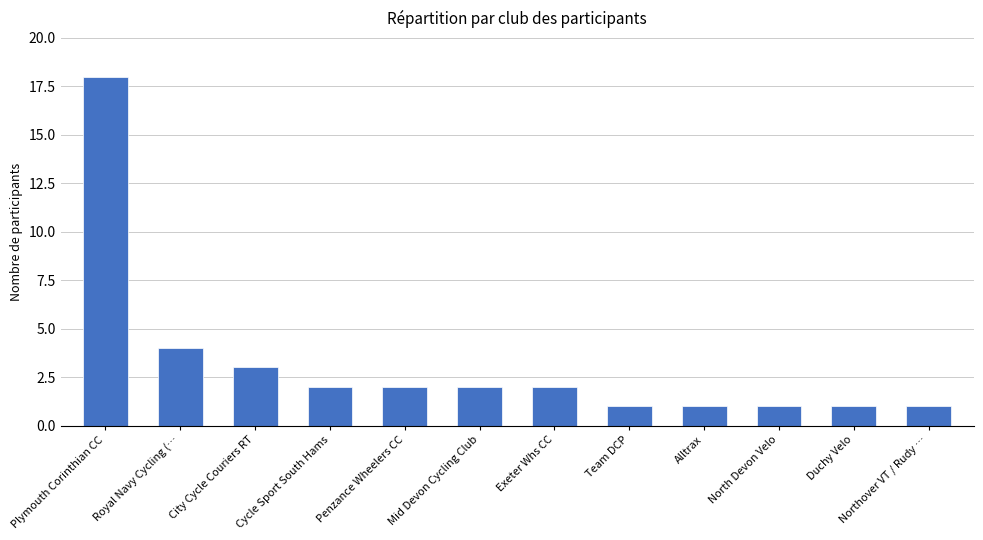

Reading left to right, what are all the values shown in this chart?

Plymouth Corinthian CC=18	Royal Navy Cycling (…=4	City Cycle Couriers RT=3	Cycle Sport South Hams=2	Penzance Wheelers CC=2	Mid Devon Cycling Club=2	Exeter Whs CC=2	Team DCP=1	Alltrax=1	North Devon Velo=1	Duchy Velo=1	Northover VT / Rudy …=1